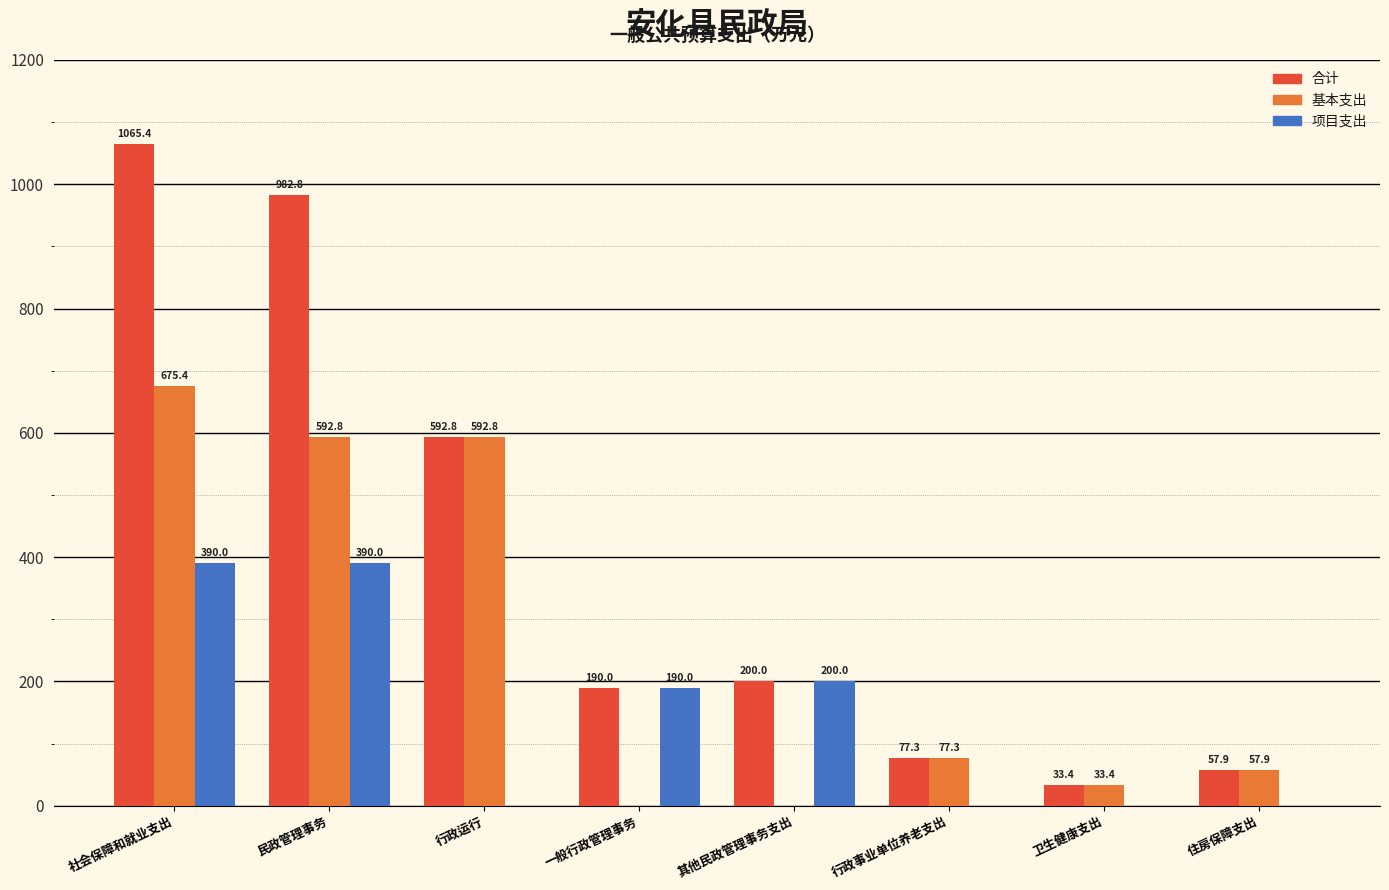

At which label is 项目支出 closest to 195?

一般行政管理事务